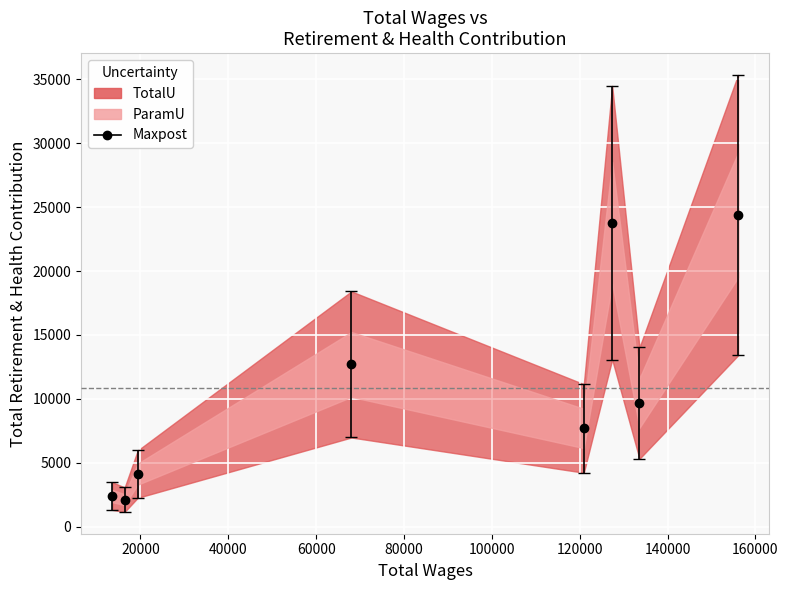

How many data points does each series have?

8